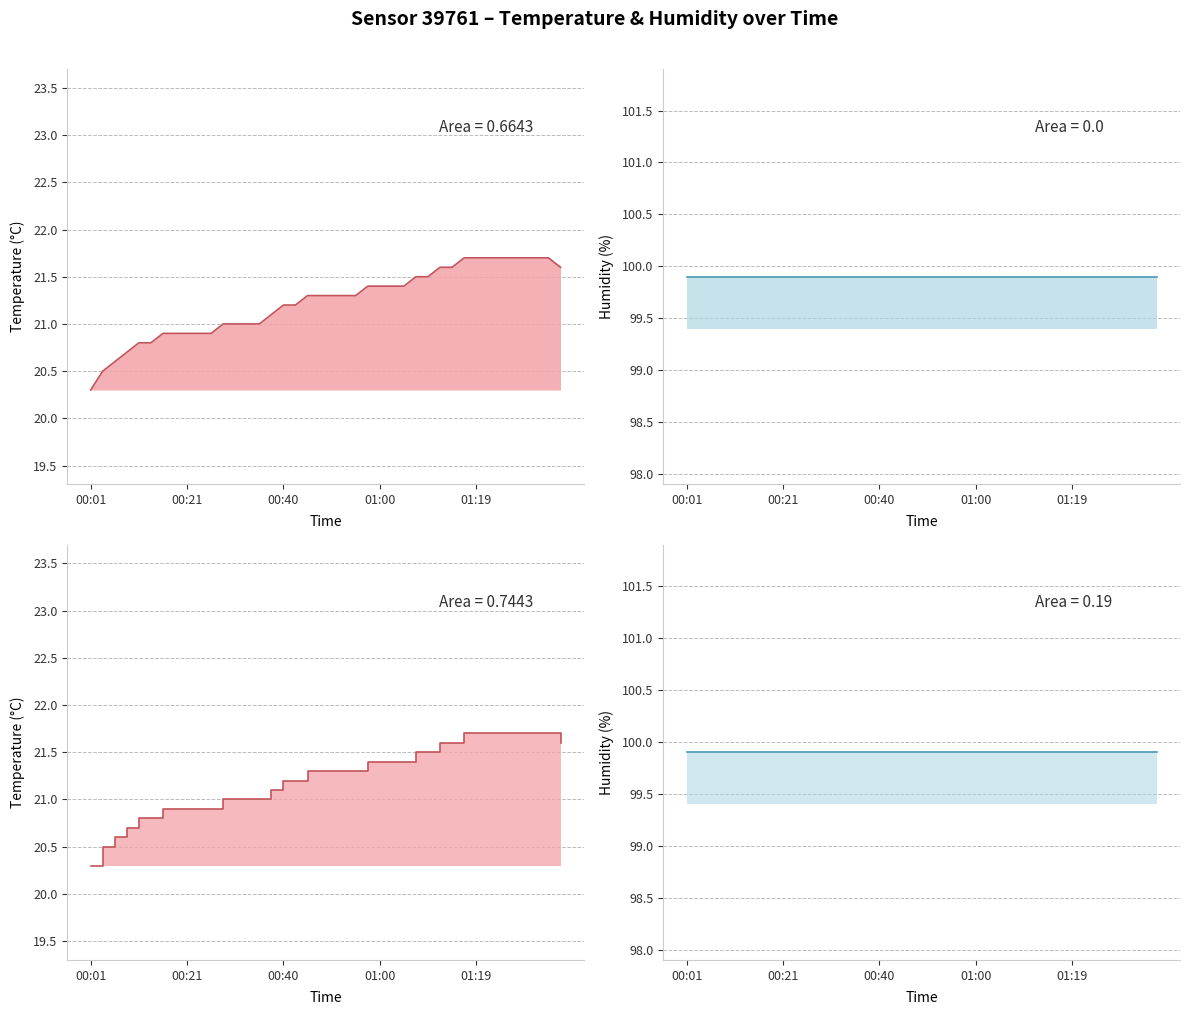

What is the difference between the maximum and minimum values?

1.4